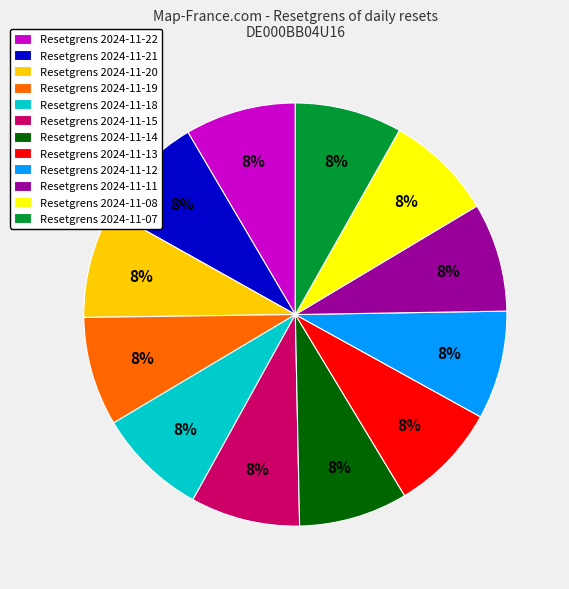

How many slices are in this pie chart?

12